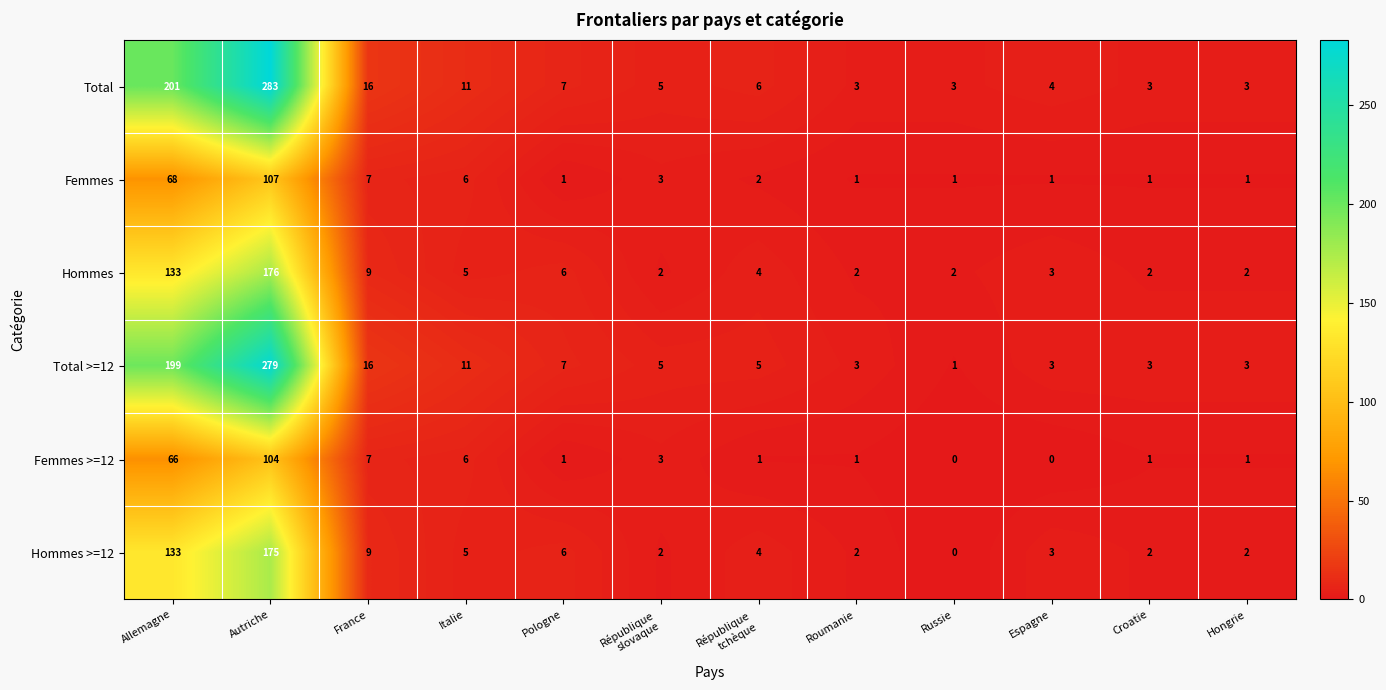

True or false: Hommes has a value of 284 at Autriche.

False